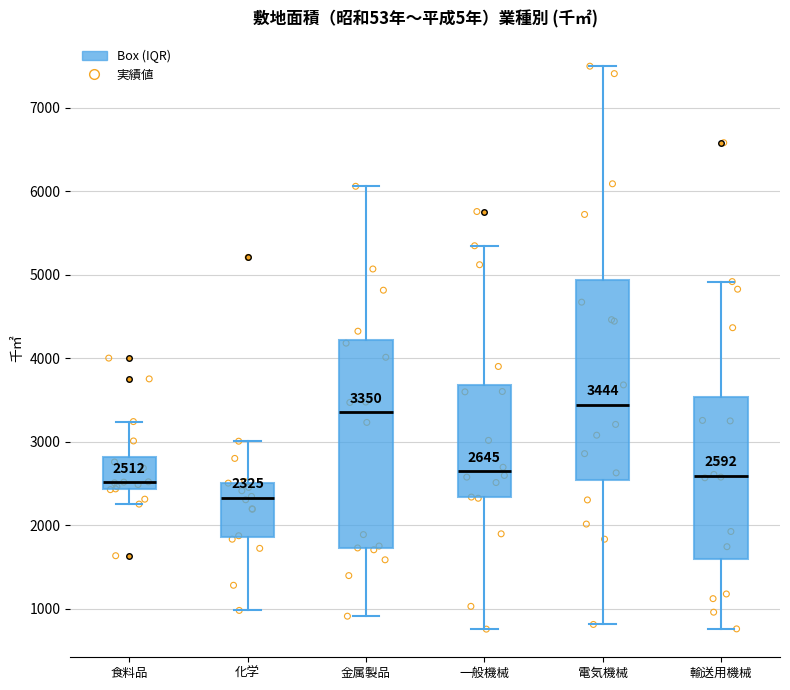

Which box has the lowest median line?

化学